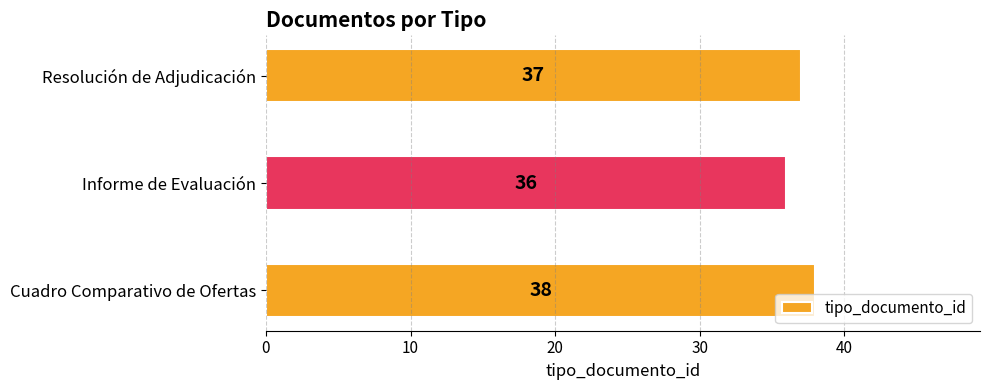

What is the sum of all values?

111